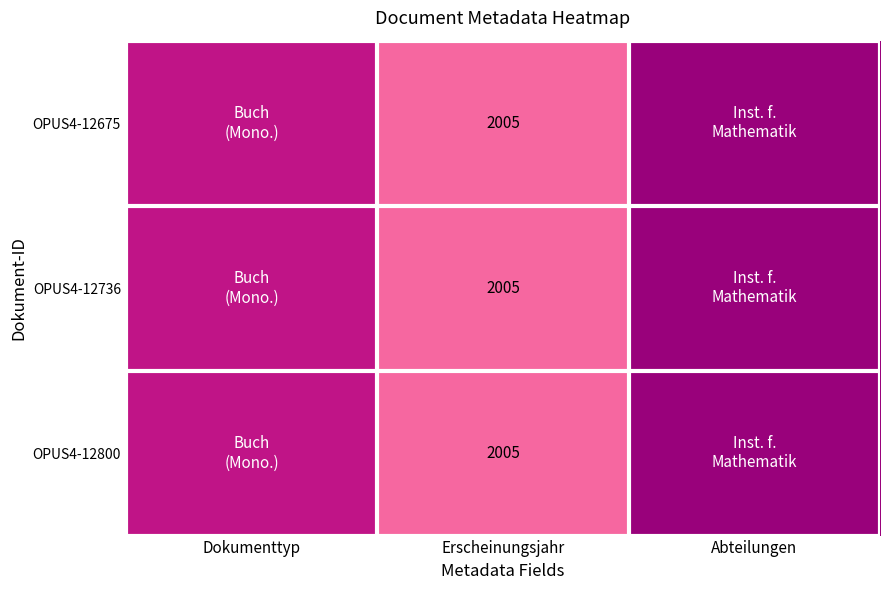

The value of OPUS4-12800 at Erscheinungsjahr is 2005.0. True or false?

True